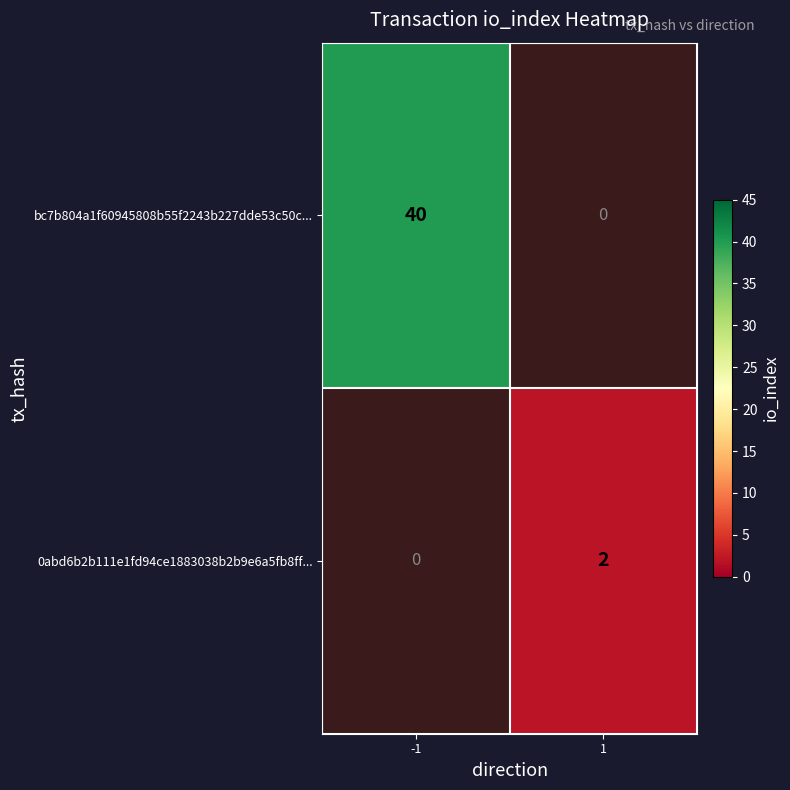

The 0abd6b2b111e1fd94ce1883038b2b9e6a5fb8ff... series shows 3 at 1. True or false?

False